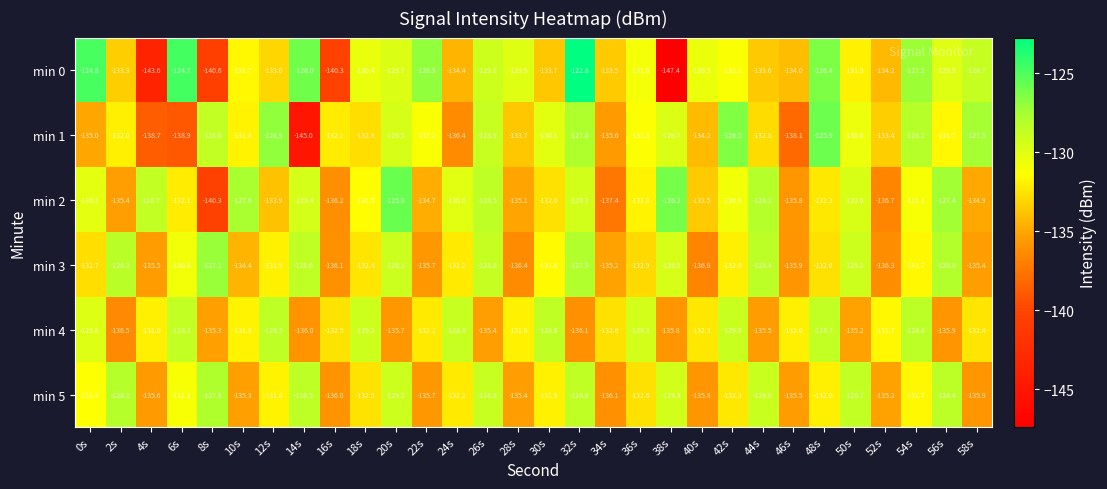

What is the difference between the highest and lowest values at 30s?

5.1